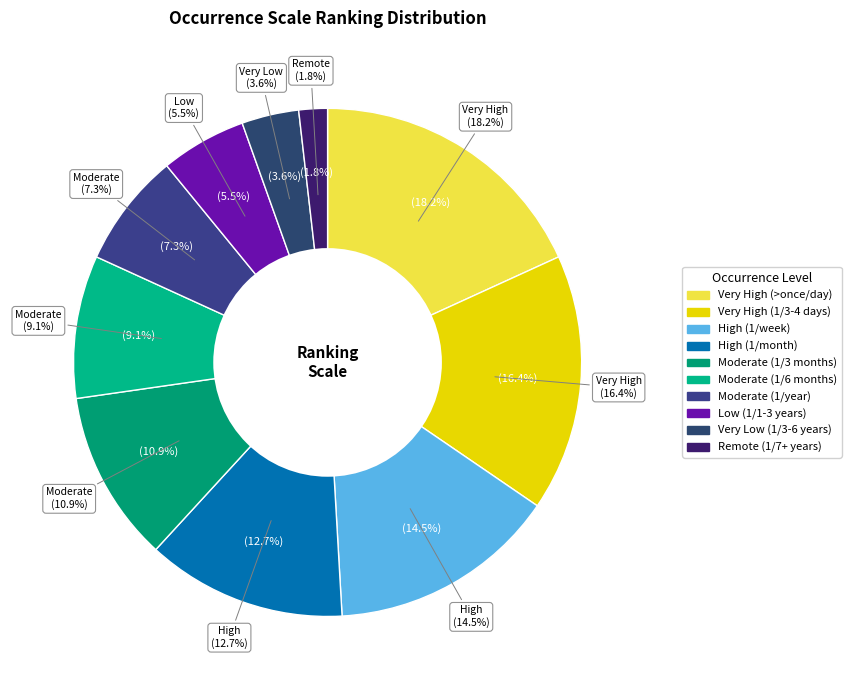

Rank the categories by value from highest to lowest.

Very High (>once/day), Very High (1/3-4 days), High (1/week), High (1/month), Moderate (1/3 months), Moderate (1/6 months), Moderate (1/year), Low (1/1-3 years), Very Low (1/3-6 years), Remote (1/7+ years)